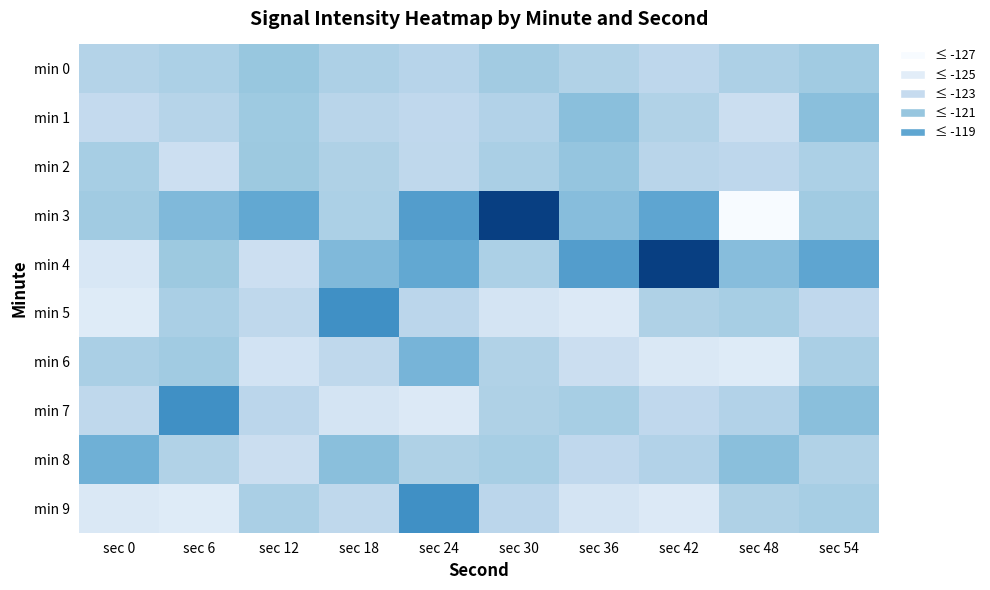

What is the smallest value displayed?

-127.0